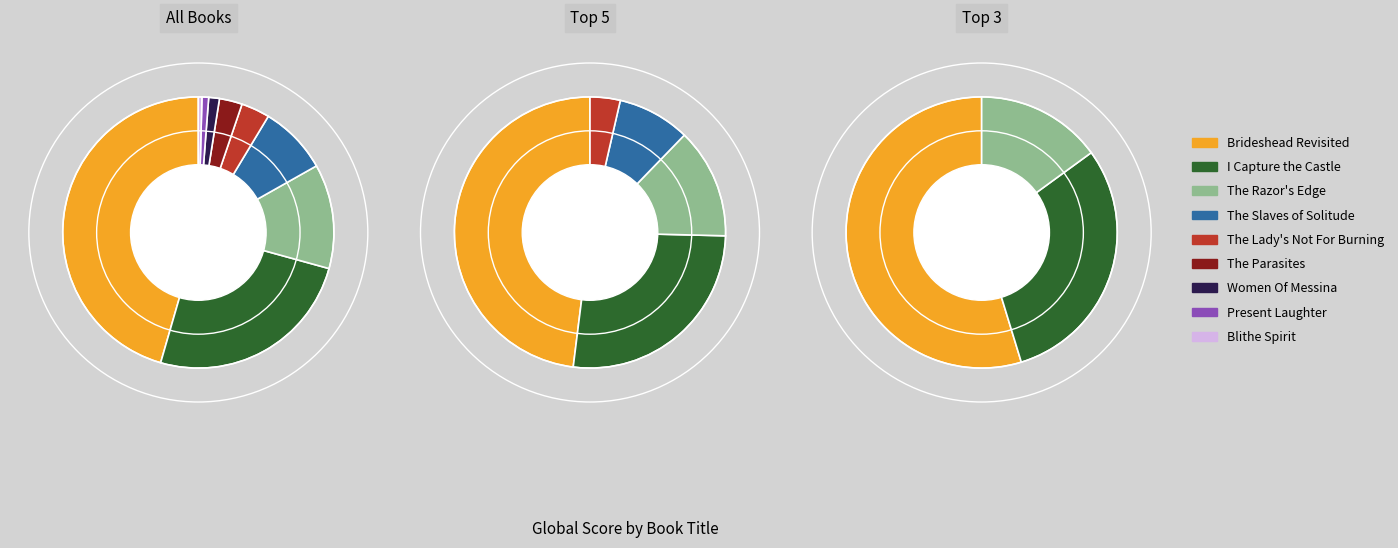

Is it true that The Razor's Edge is 12% of the pie?

True